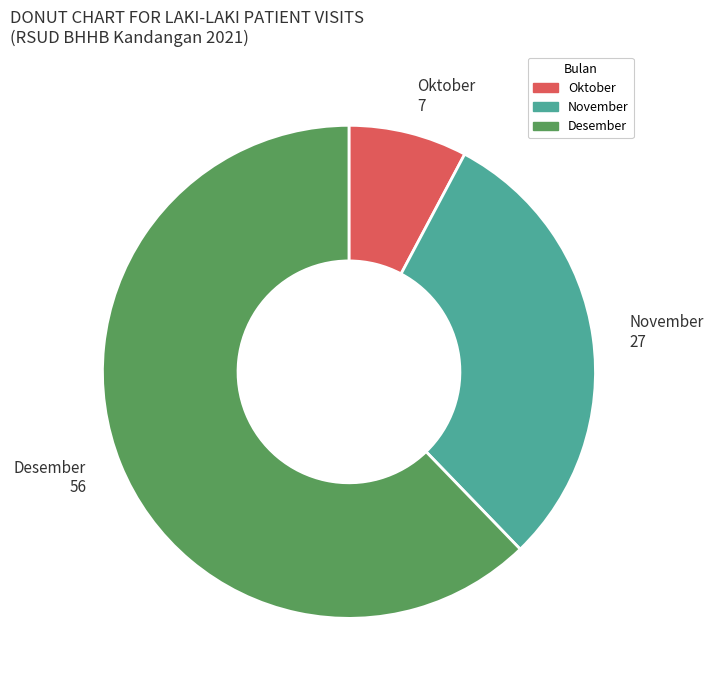

Which slice is the smallest?

Oktober